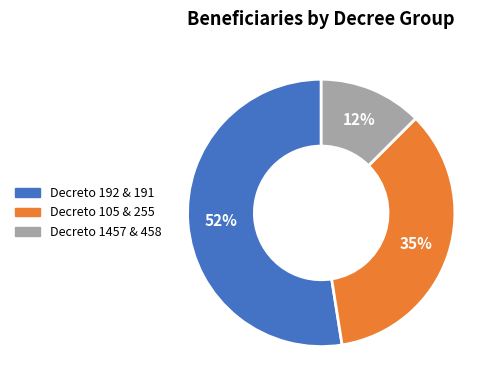

To the nearest percent, what is the difference between the largest and smallest slice percentages?

40%